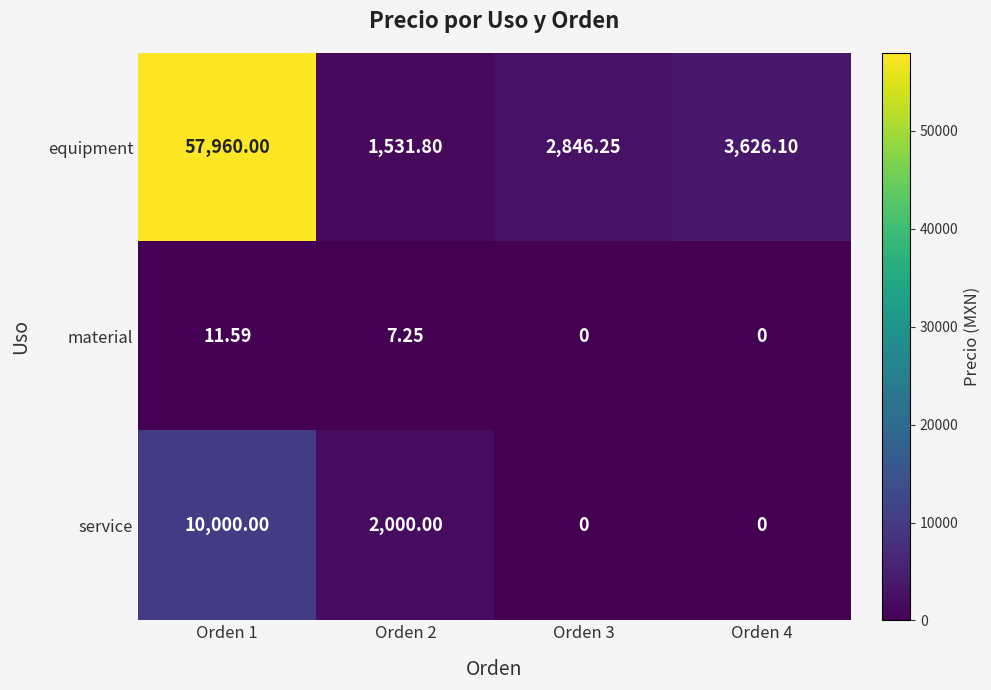

Which series changed the most between Orden 1 and Orden 3?

equipment